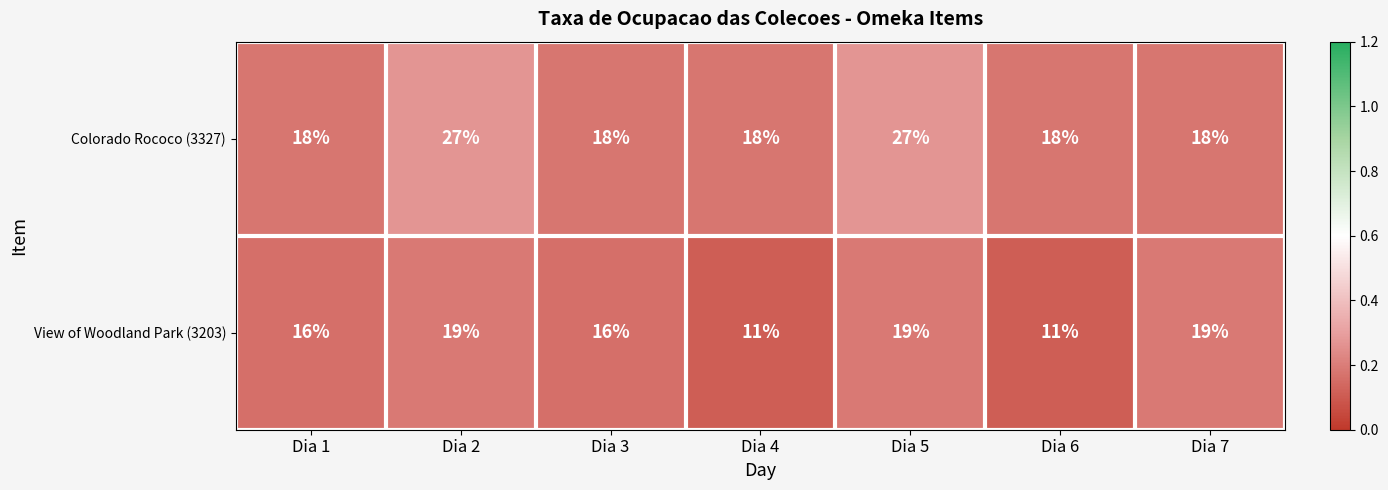

Is it true that Colorado Rococo (3327) equals 18 at Dia 1?

True